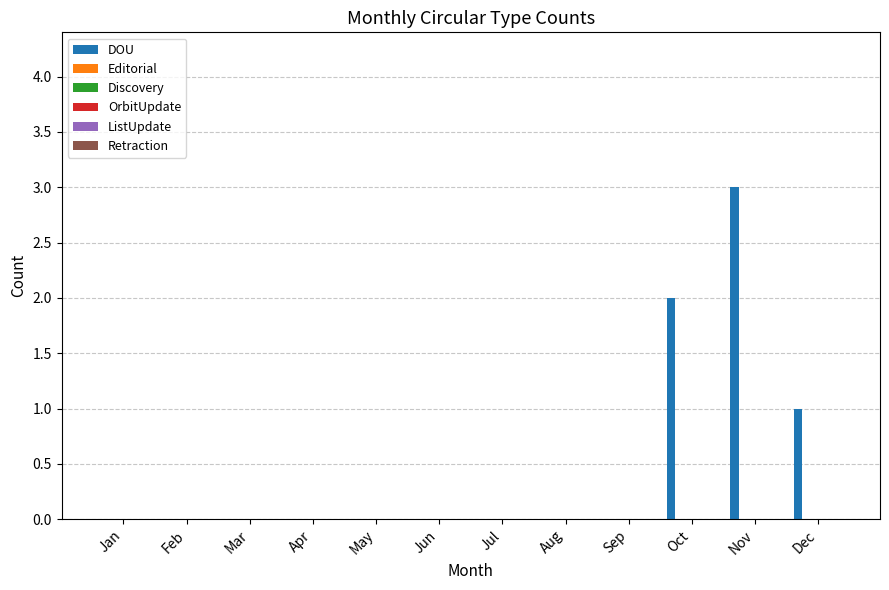

What is the greatest value displayed?

3